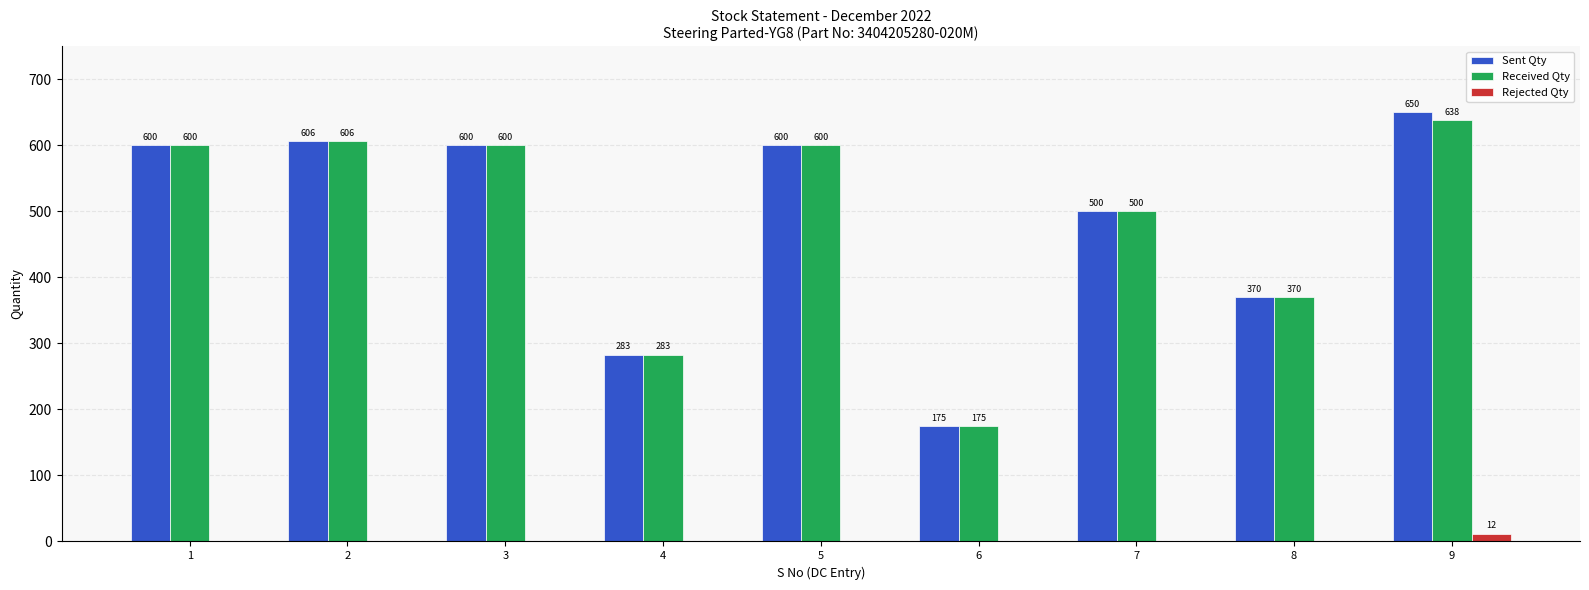

What is the sum of the Received Qty values at 4 and 7?

783